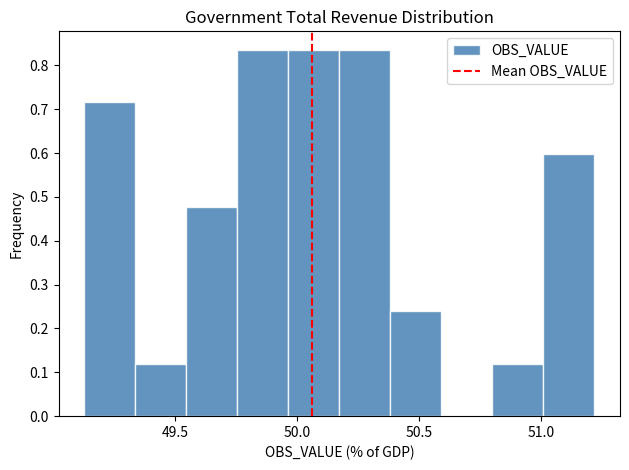

Reading left to right, transcribe this chart: for each bar, give the range it covers on the x-axis and its height. Neither the bar edges nor the heights are printed on the chart, so give them approximately, as read against the axes.

49.15 to 49.35: 0.72
49.35 to 49.55: 0.12
49.55 to 49.75: 0.48
49.75 to 49.95: 0.84
49.95 to 50.15: 0.84
50.15 to 50.40: 0.84
50.40 to 50.60: 0.24
50.60 to 50.80: 0
50.80 to 51.00: 0.12
51.00 to 51.20: 0.60